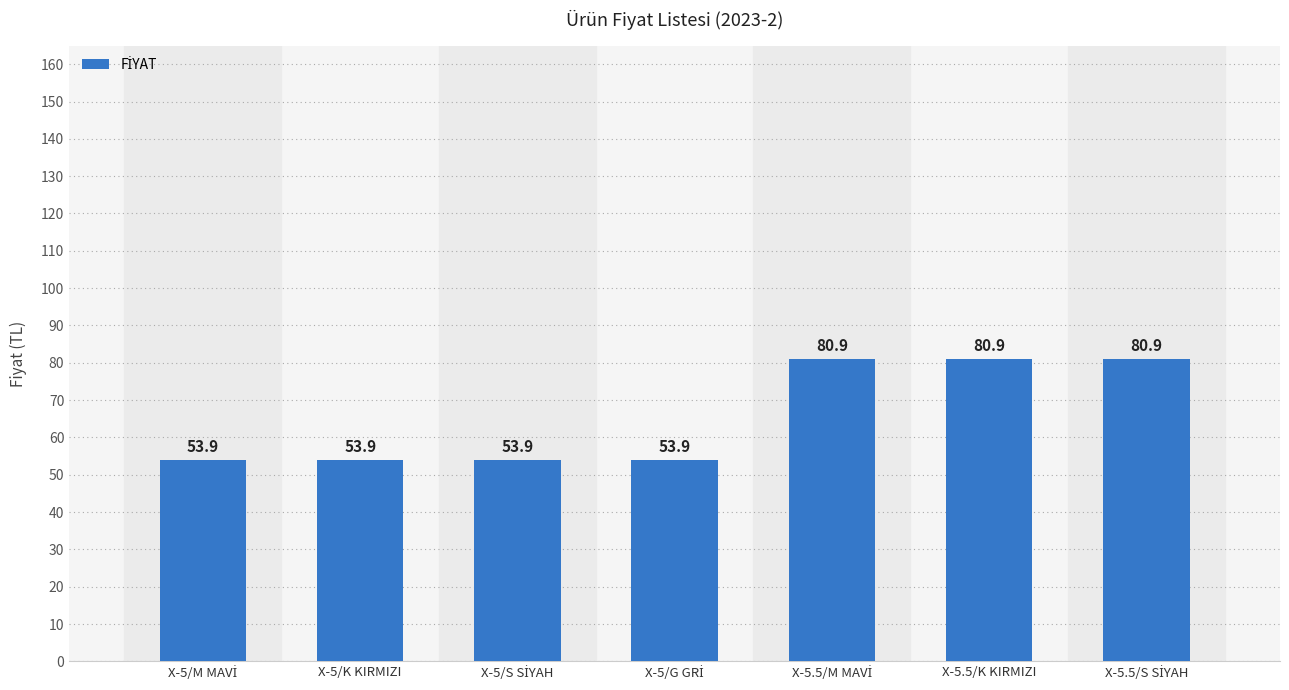

What is the sum of all values?

458.3